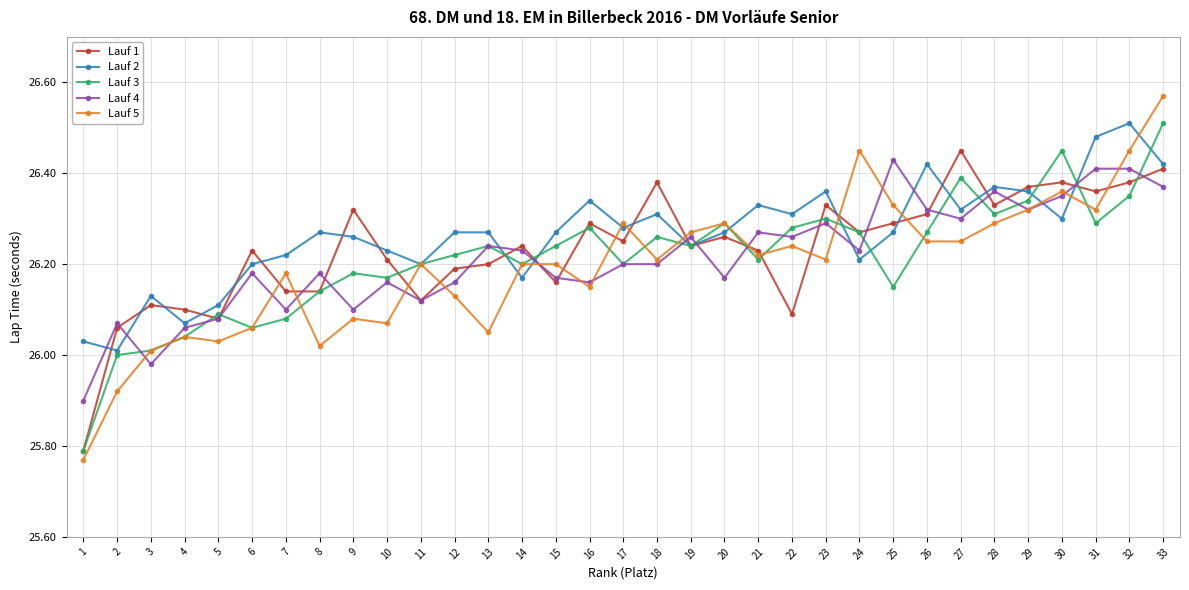

What is the difference between the second highest and minimum values in the Lauf 4 series?

0.5